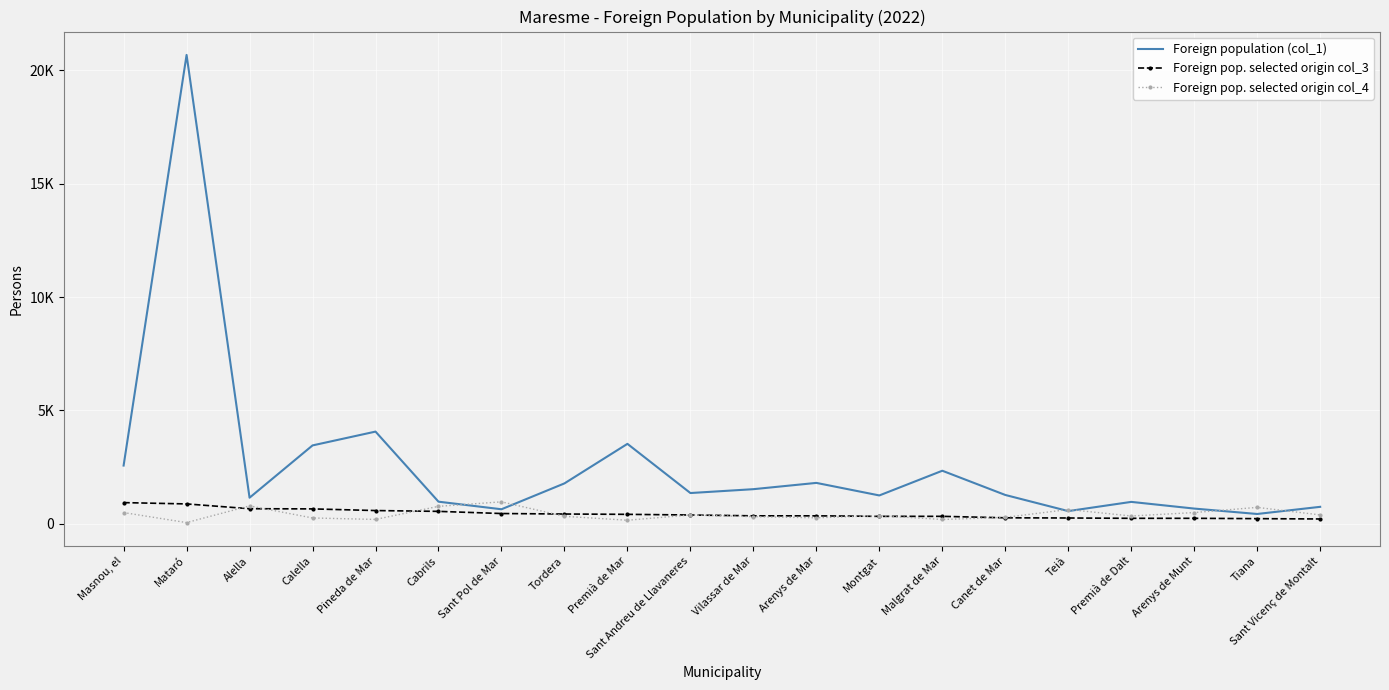

What are all the series names shown in the legend?

Foreign population (col_1), Foreign pop. selected origin col_3, Foreign pop. selected origin col_4